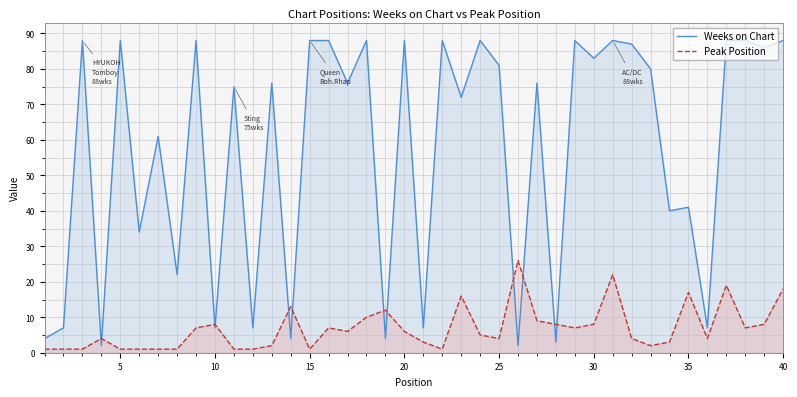

What is the difference between the second highest and second lowest values in the Weeks on Chart series?

86